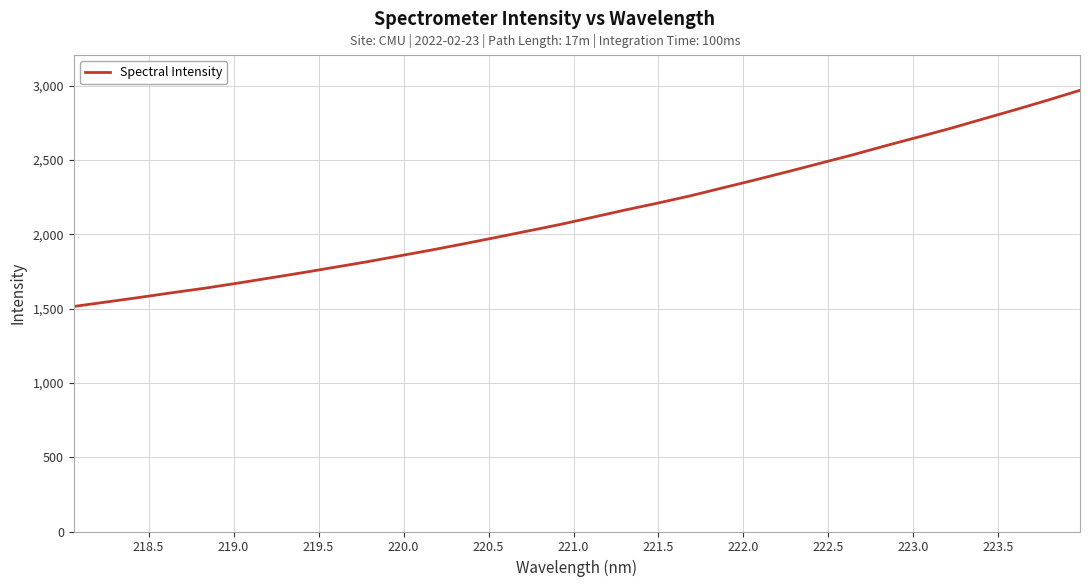

What is the greatest value displayed?

2967.9